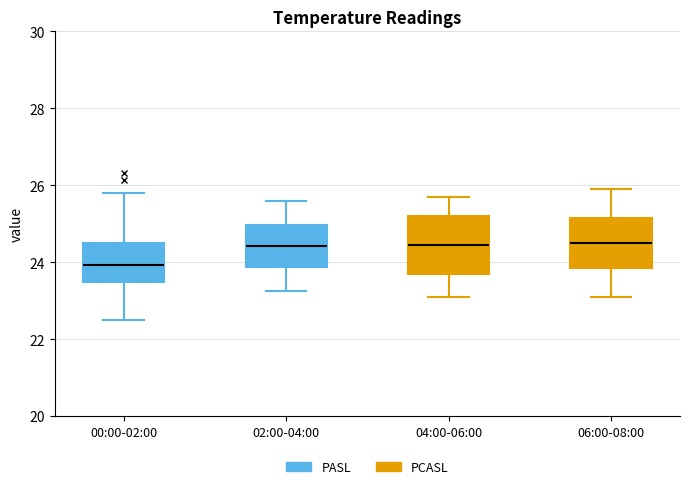

Reading left to right, read every box against the y-axis: the position of its median line, the range the box covers, and the ends of its whiskers. The values are not printed on the chart, so give them approximately, as read against the axis.

00:00-02:00: median 24.0, box 23.4 to 24.6, whiskers 22.6 to 25.8
02:00-04:00: median 24.4, box 23.8 to 25.0, whiskers 23.2 to 25.6
04:00-06:00: median 24.4, box 23.8 to 25.2, whiskers 23.2 to 25.8
06:00-08:00: median 24.6, box 23.8 to 25.2, whiskers 23.2 to 26.0